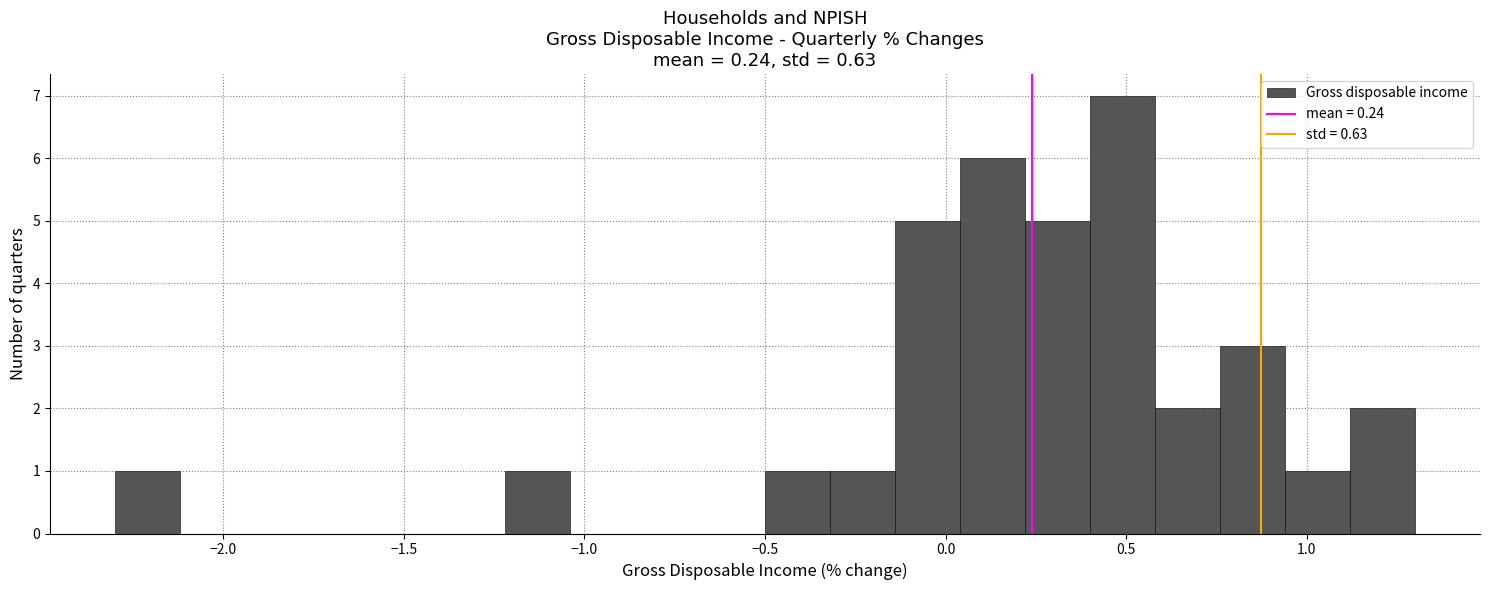

Around what value on the x-axis is the tallest bar? Give the approximate position of its centre, as read against the axis.

0.50